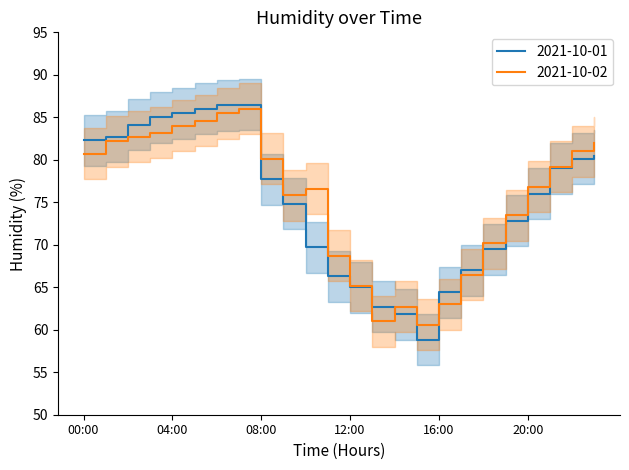

Does the chart have visible grid lines?

No